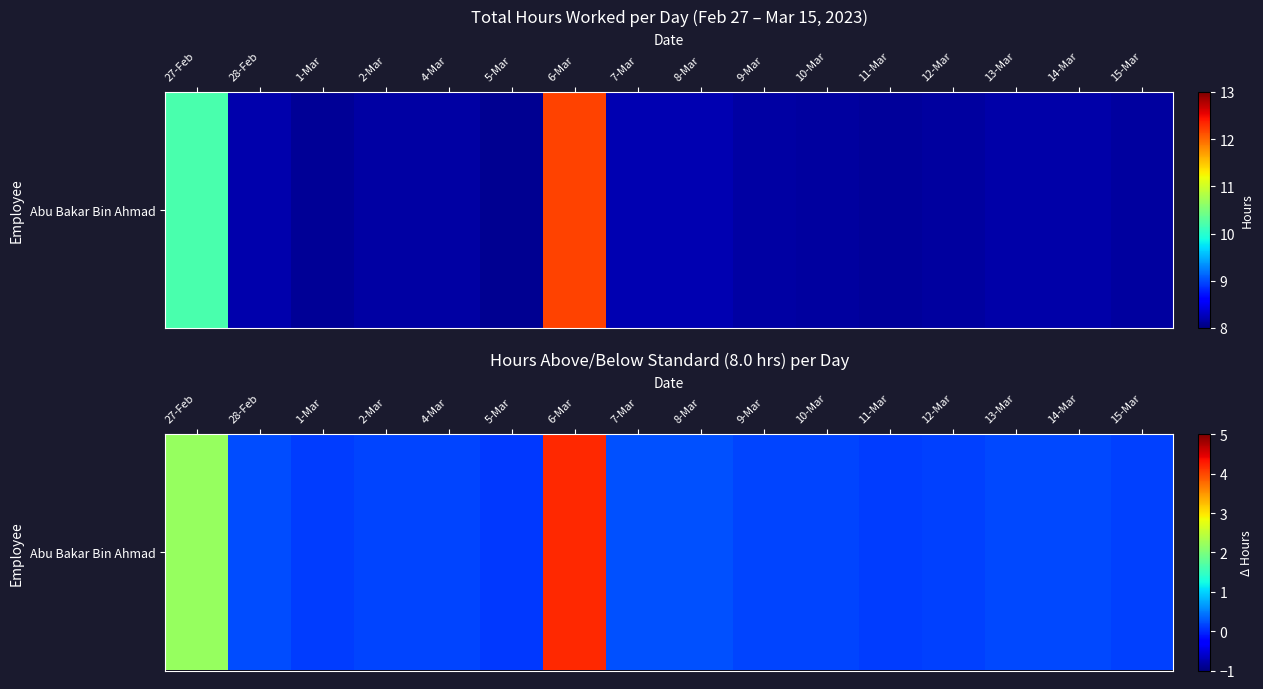

Where is the data nearest to the value 2?

27-Feb